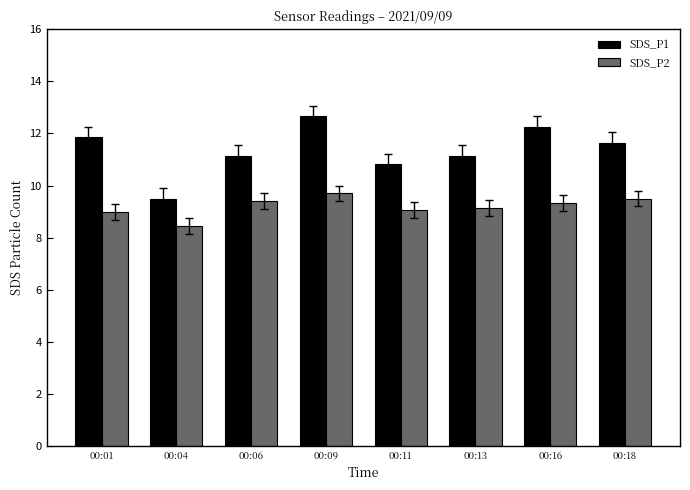

What is the spread (max minus min) of values at 00:13?

2.0